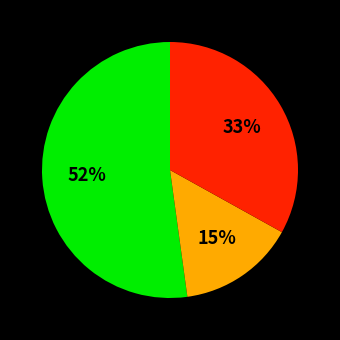

Does any single category account for the majority?

Yes